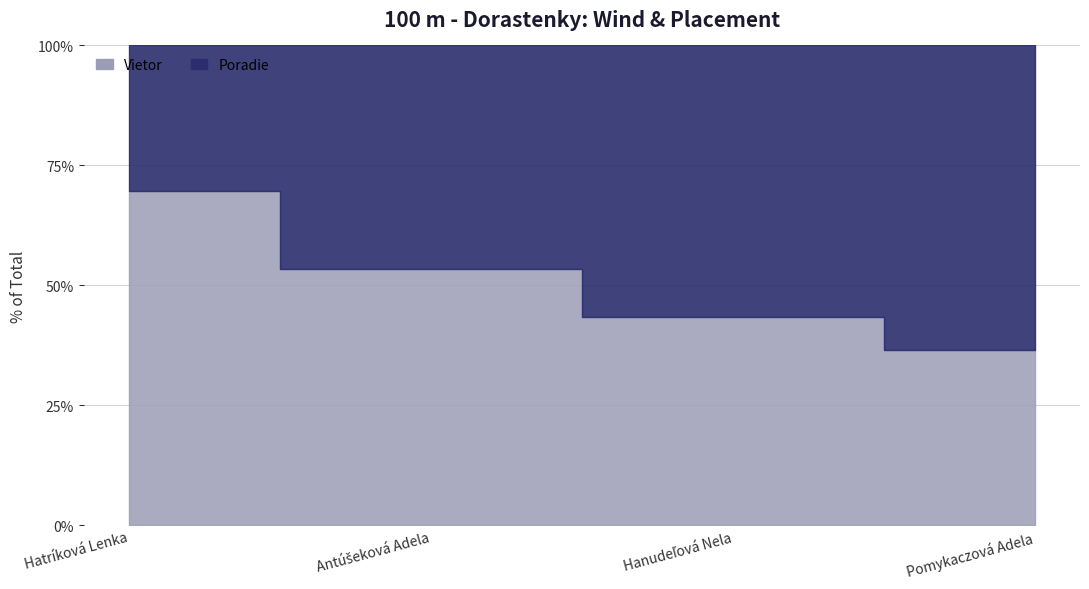

Is the value of Poradie at Antúšeková Adela greater than the value of Vietor at Hatríková Lenka?

No